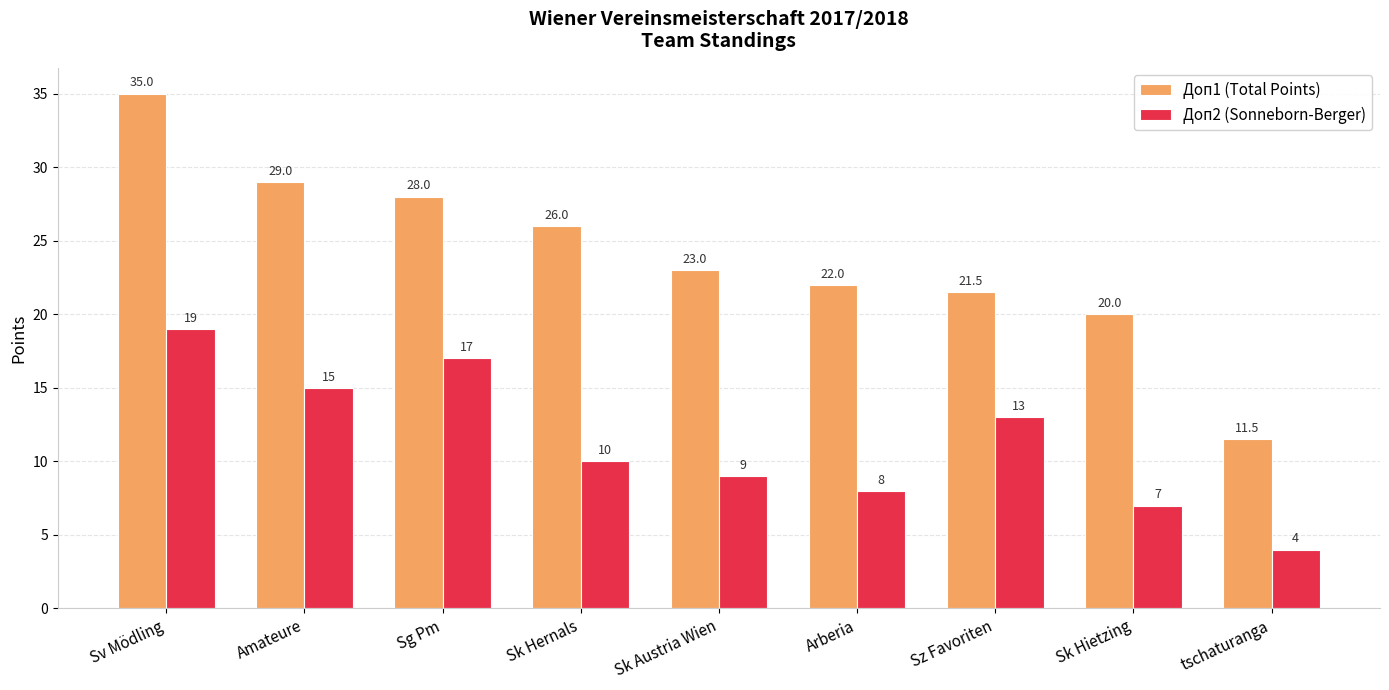

What position from the right is Sk Hietzing?

2